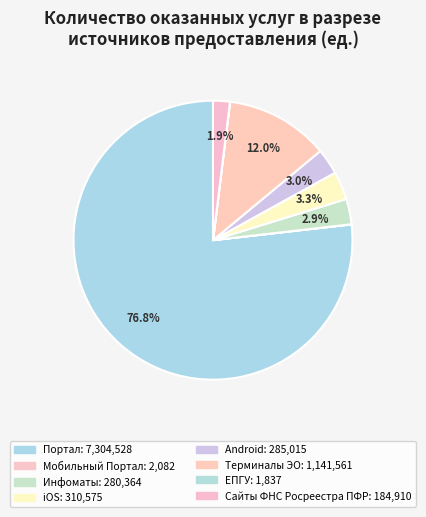

To the nearest percent, what is the difference between the Мобильный Портал and iOS slice percentages?

3%